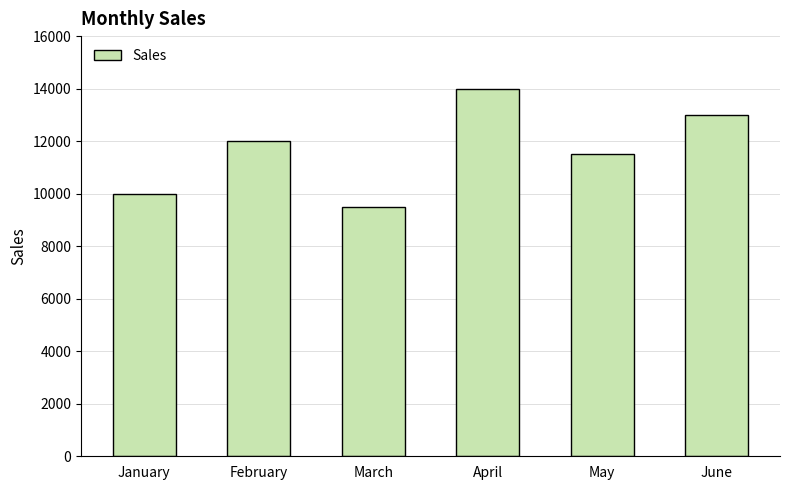

How many series are shown in this chart?

1